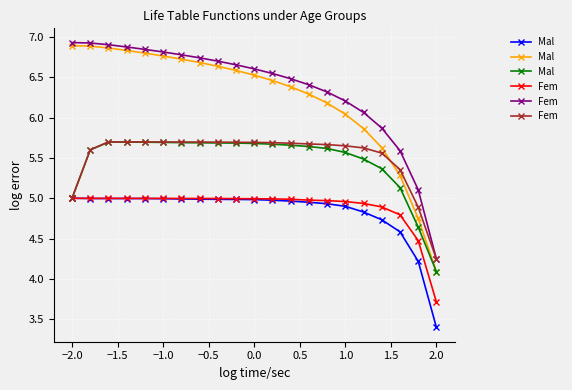

What is the smallest value displayed?

3.4